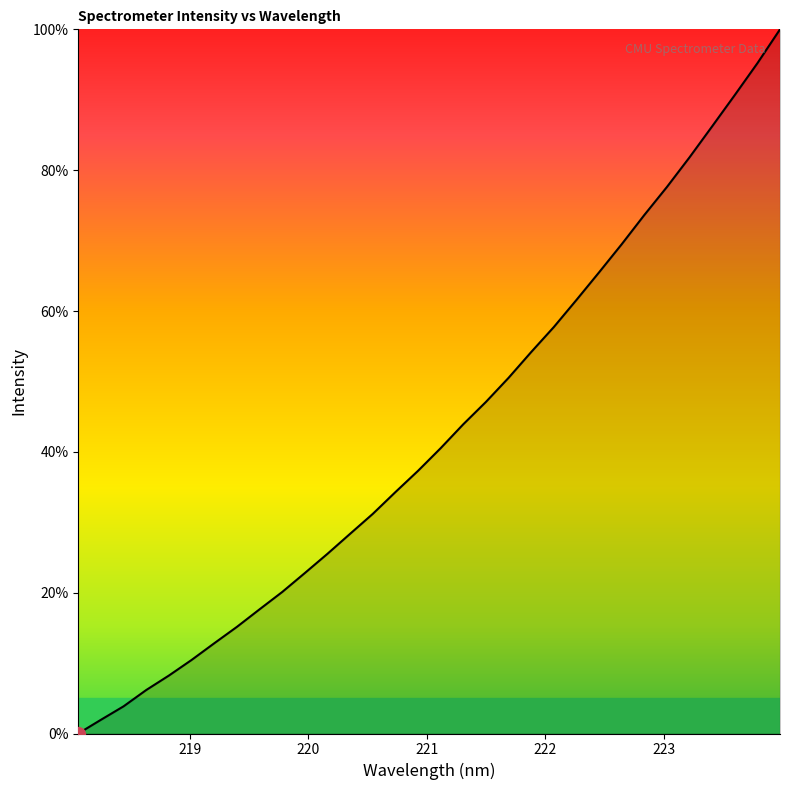

What is the maximum value shown in the chart?

100.0